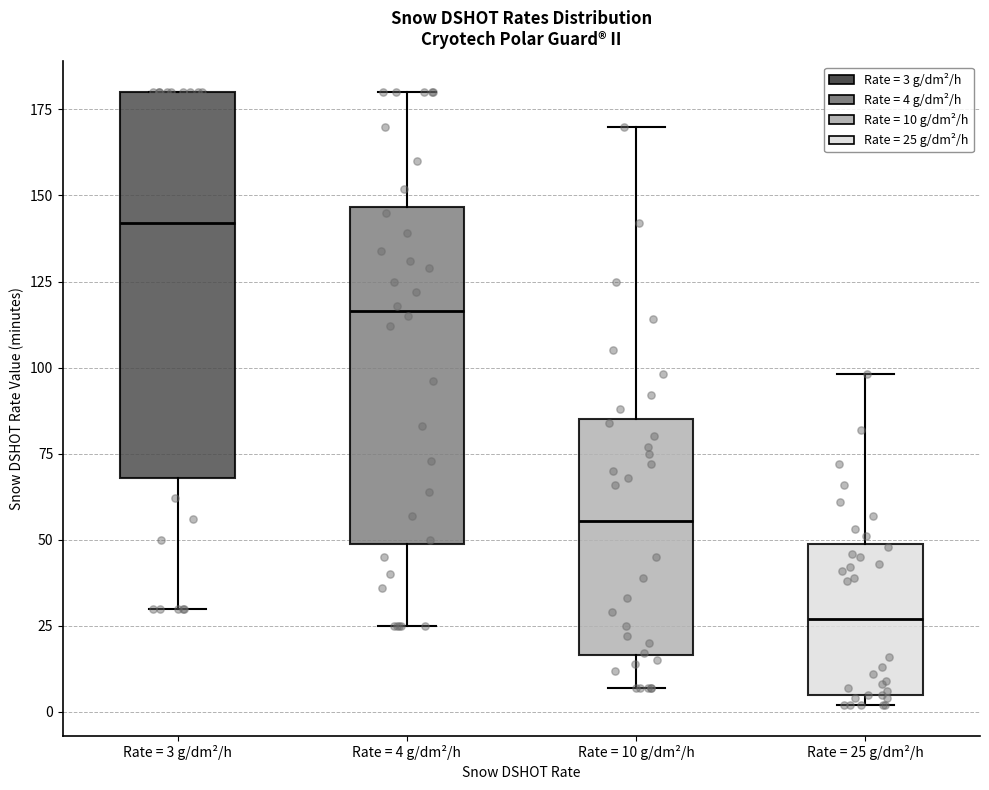

Which box is the tallest, from its lower edge to its upper edge?

Rate = 3 g/dm²/h